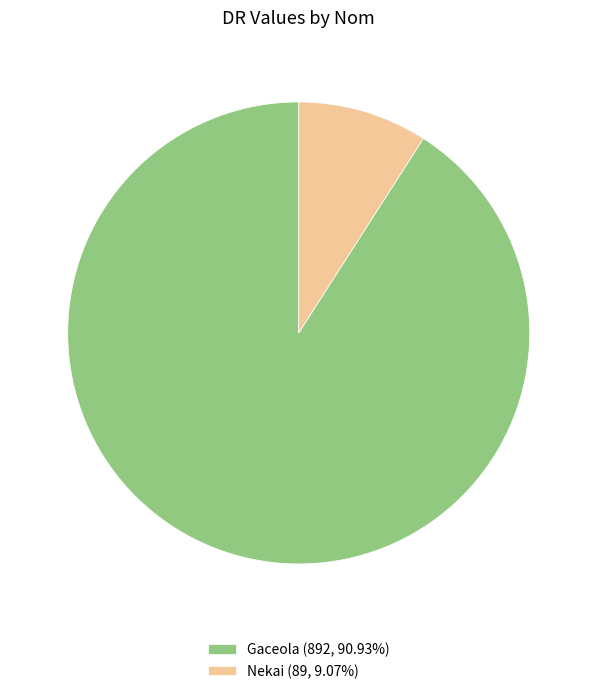

What is the ratio of the value at Gaceola (892, 90.93%) to the value at Nekai (89, 9.07%)?

10.0